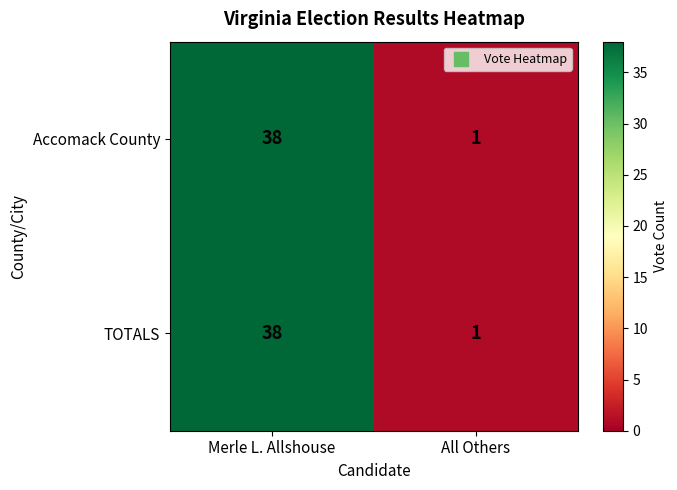

List the labels in order of TOTALS value, largest first.

Merle L. Allshouse, All Others